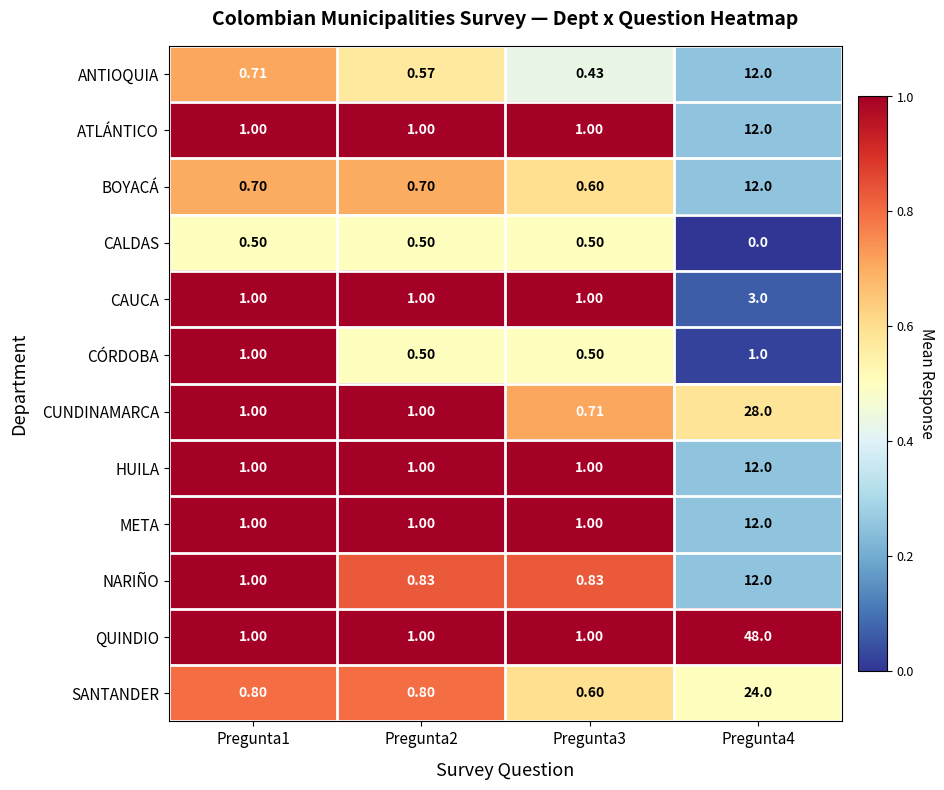

Which series has the largest total across all categories?

QUINDIO